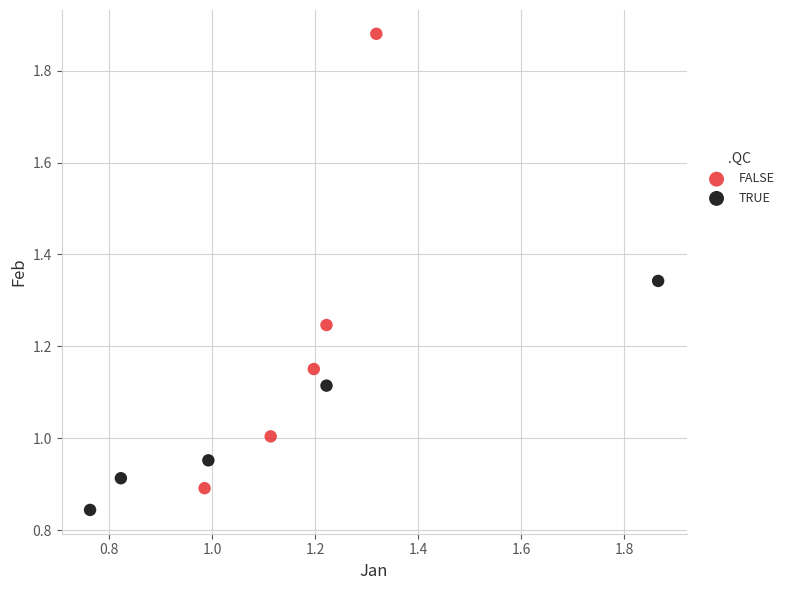

Which series has the widest spread of Y values?

FALSE